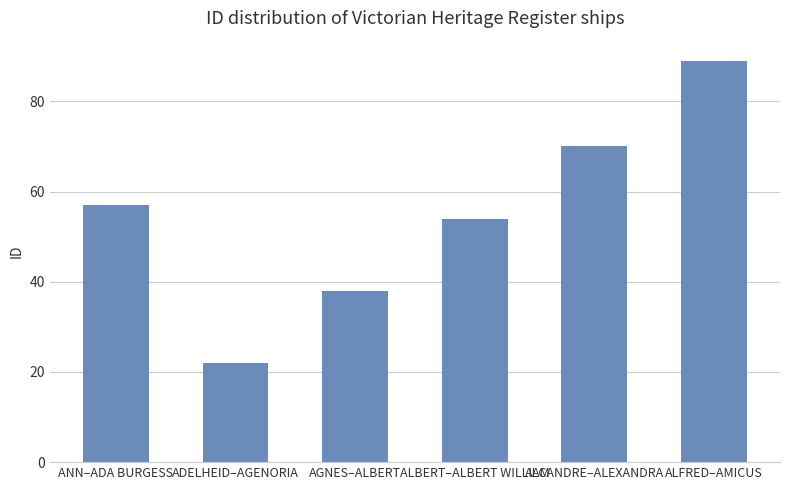

True or false: the data shows 57 at ANN–ADA BURGESS.

True